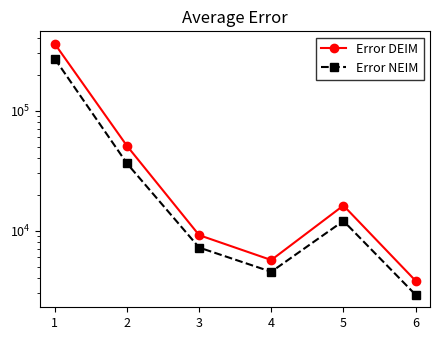

How many categories are shown in the chart?

6